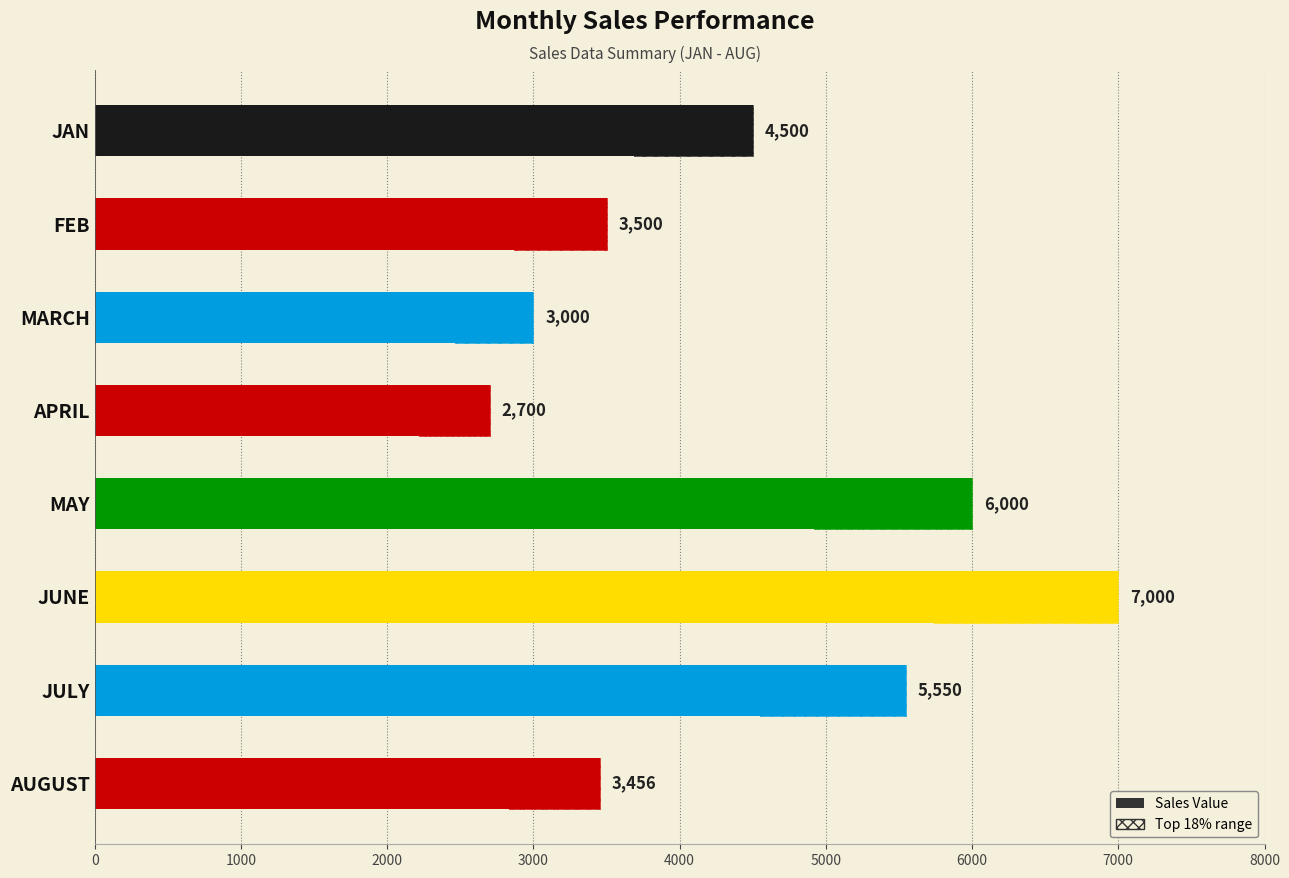

Which has a higher value, MARCH or MAY?

MAY